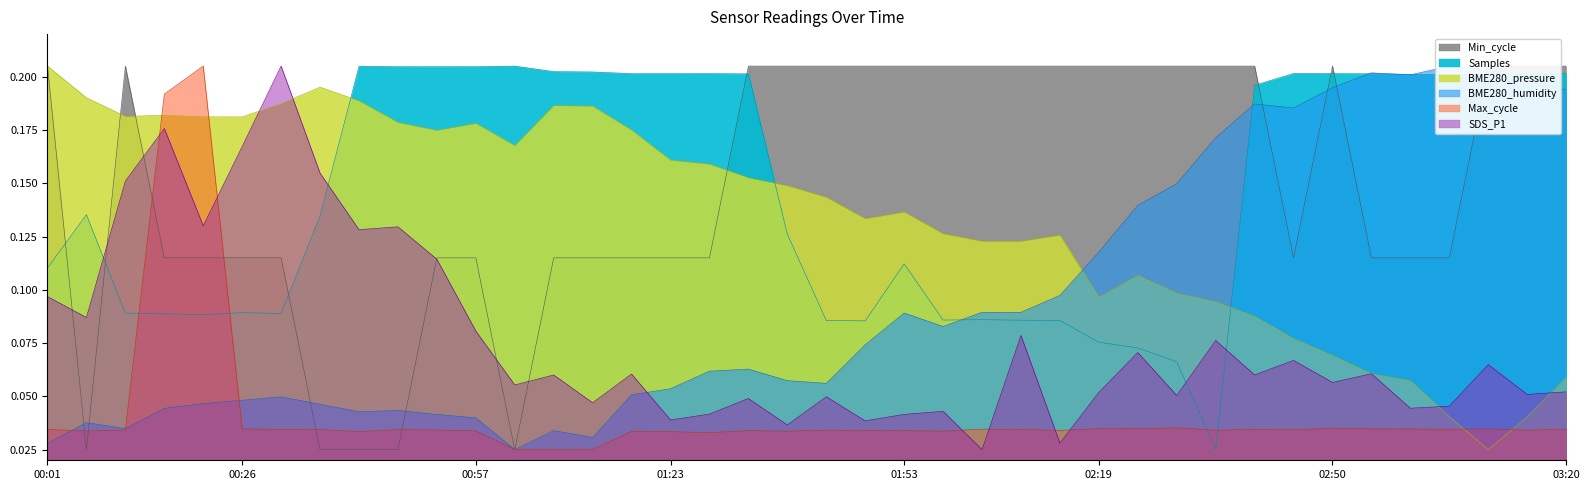

What is the greatest value displayed?

0.2